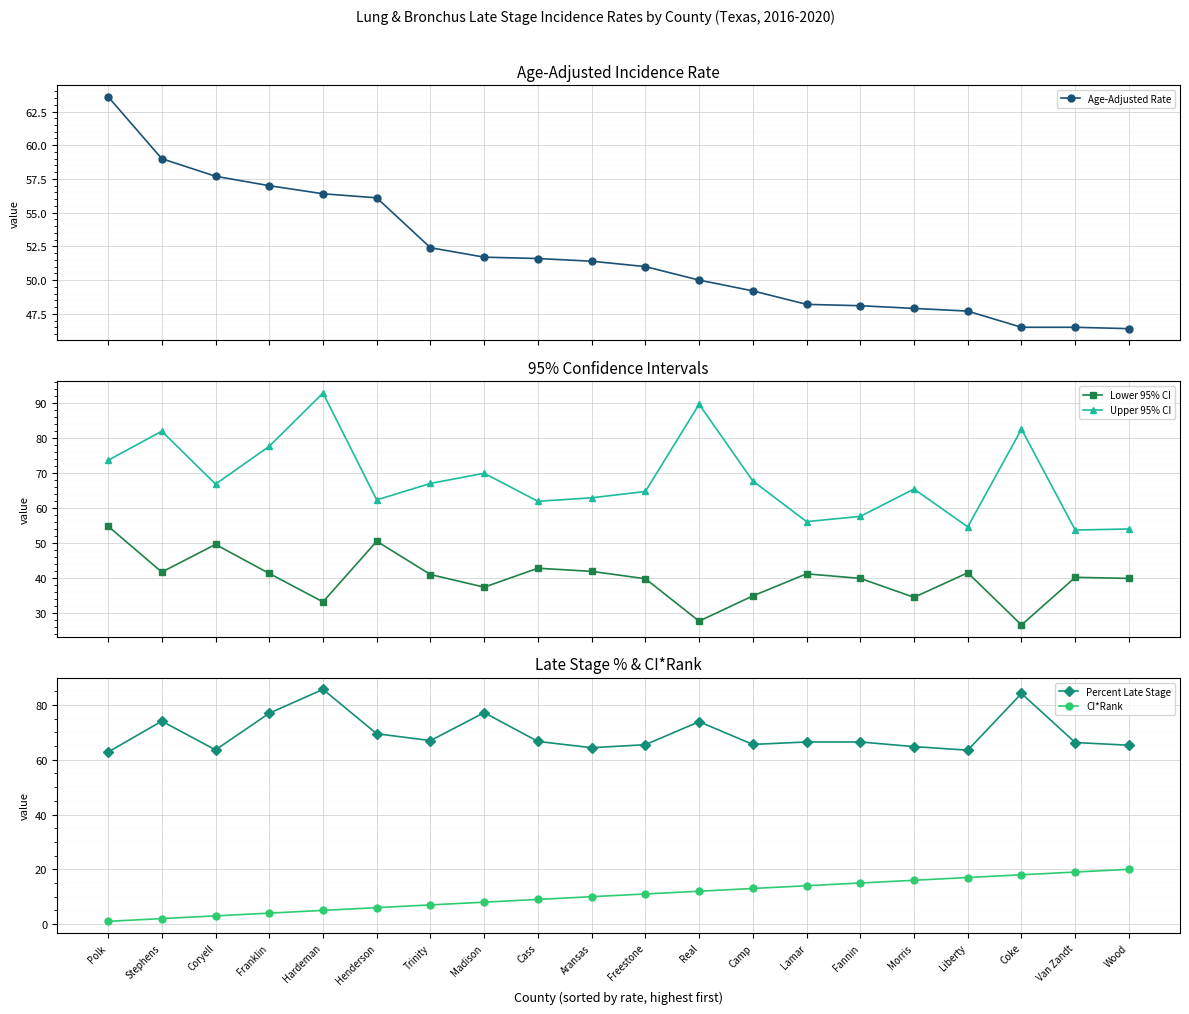

How many values in the Lower 95% CI series are below 41?

10